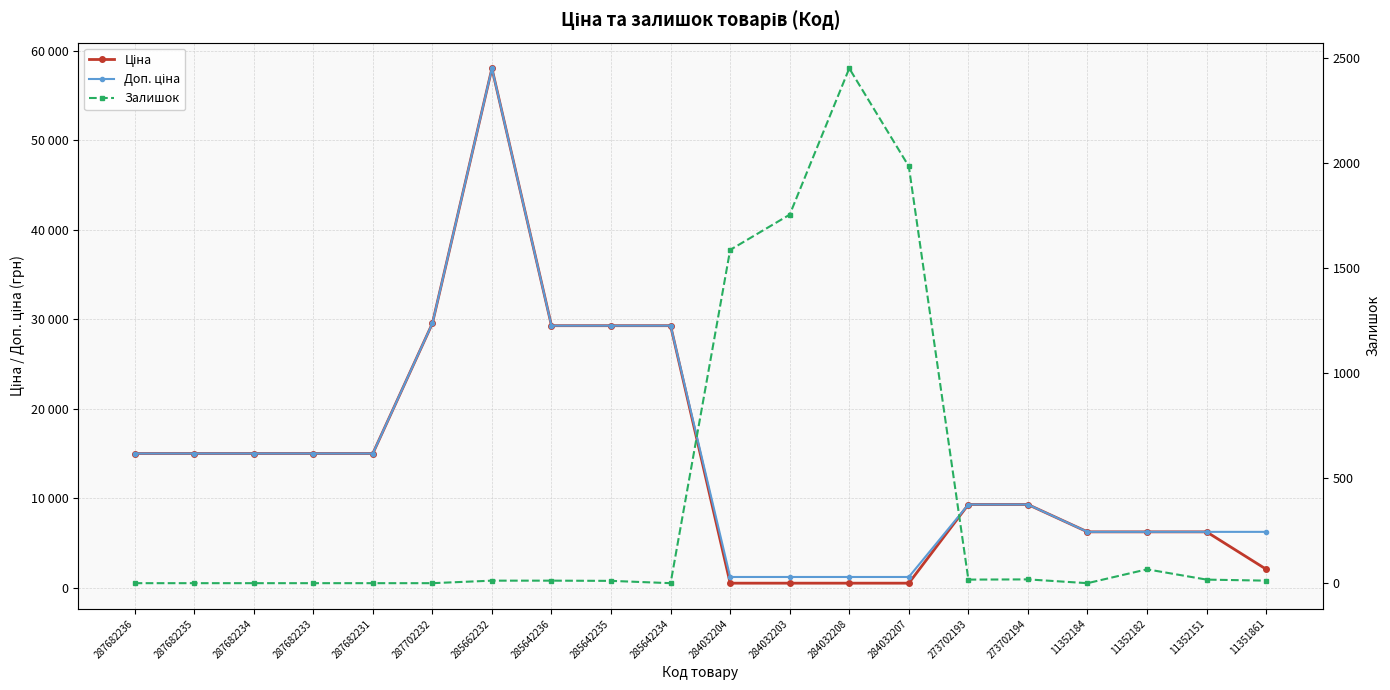

Where is the first local maximum for Ціна?

285662232